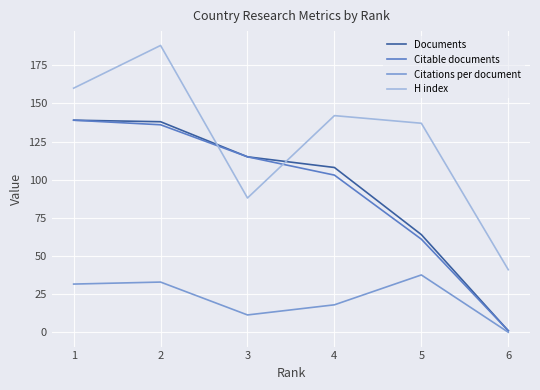

Between which two adjacent categories do Documents and H index first intersect?

2 and 3